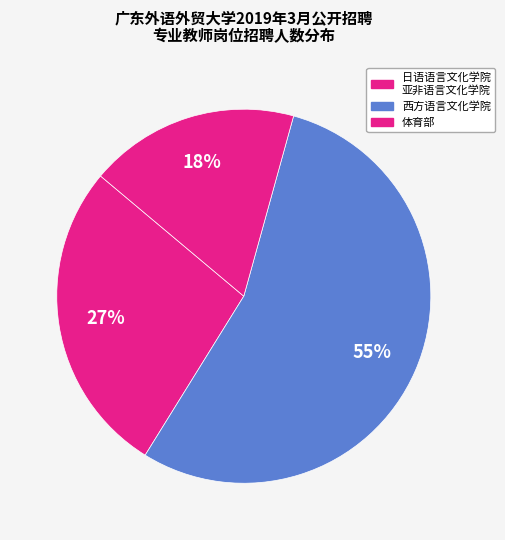

What is the largest slice in the pie chart?

西方语言文化学院